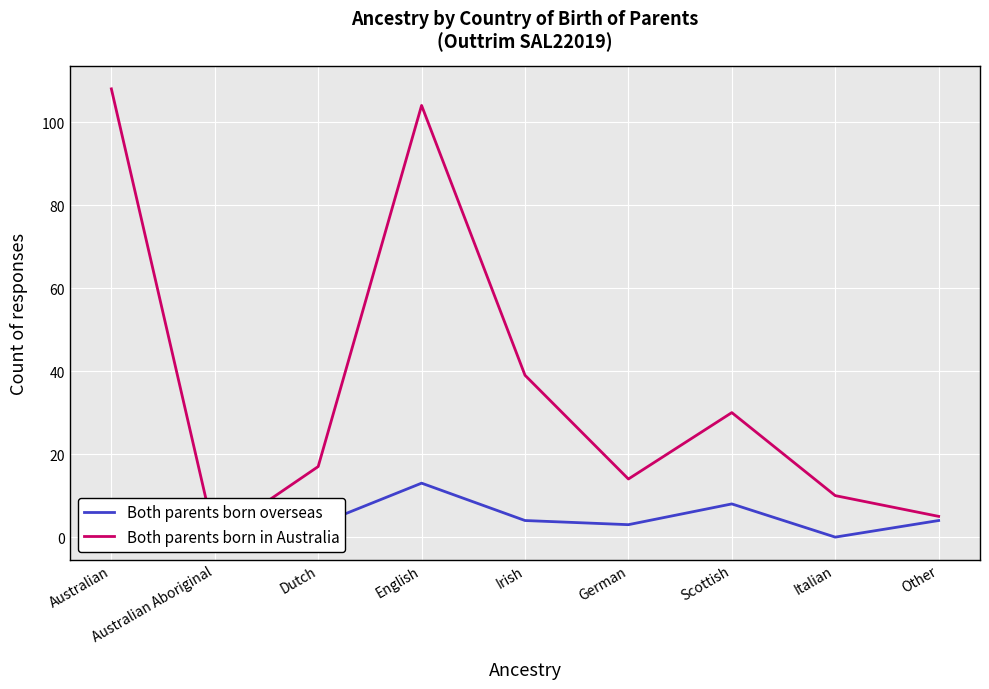

True or false: Both parents born overseas and Both parents born in Australia intersect in this chart.

False